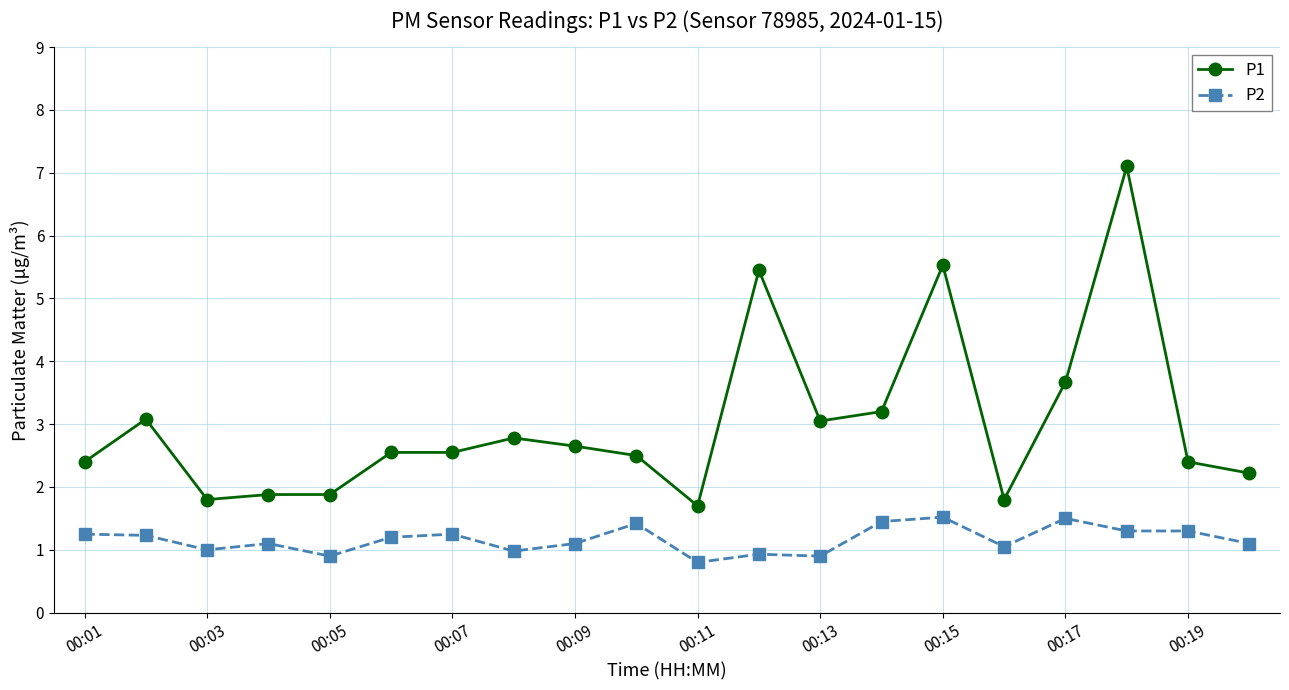

At how many categories does at least one series exceed 6?

1